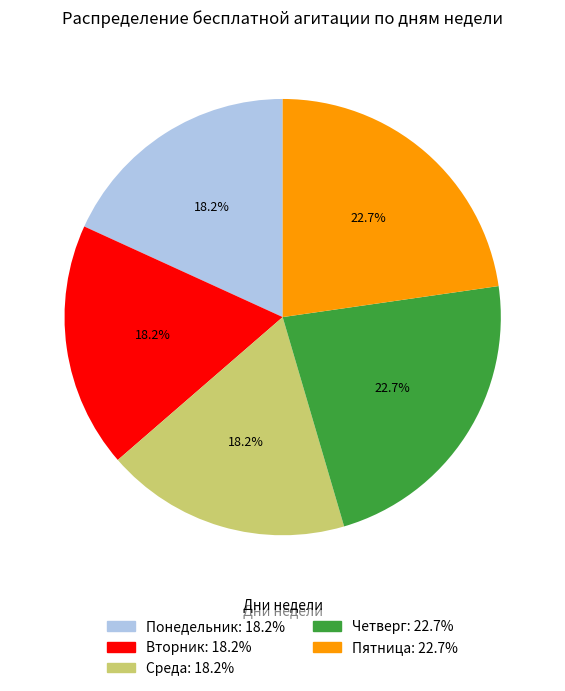

Is there a majority slice in this chart?

No